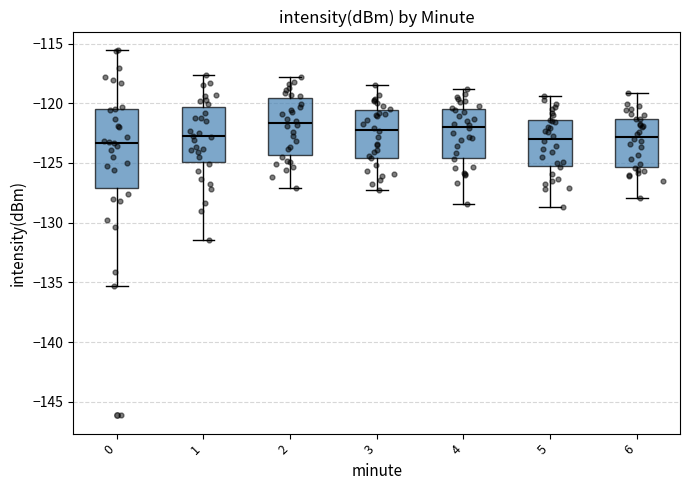

Reading left to right, transcribe this box plot: for each box, give where its median line is, the range the box spans, and where its two whiskers end, as read against the y-axis. The values are not printed on the chart, so give them approximately, as read against the axis.

0: median -123.5, box -127.0 to -120.5, whiskers -135.5 to -115.5
1: median -122.5, box -125.0 to -120.5, whiskers -131.5 to -117.5
2: median -121.5, box -124.5 to -119.5, whiskers -127.0 to -118.0
3: median -122.0, box -124.5 to -120.5, whiskers -127.5 to -118.5
4: median -122.0, box -124.5 to -120.5, whiskers -128.5 to -119.0
5: median -123.0, box -125.0 to -121.5, whiskers -128.5 to -119.5
6: median -123.0, box -125.5 to -121.5, whiskers -128.0 to -119.0